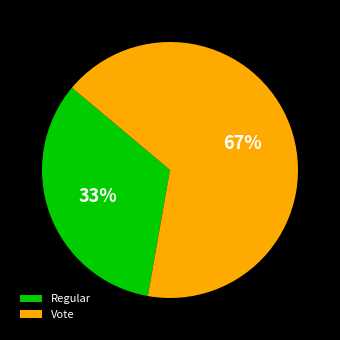

Count the number of slices in the pie.

2